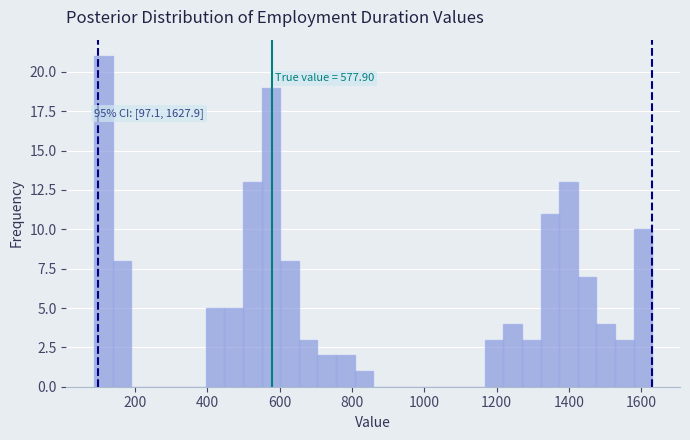

Around what value on the x-axis is the tallest bar? Give the approximate position of its centre, as read against the axis.

120